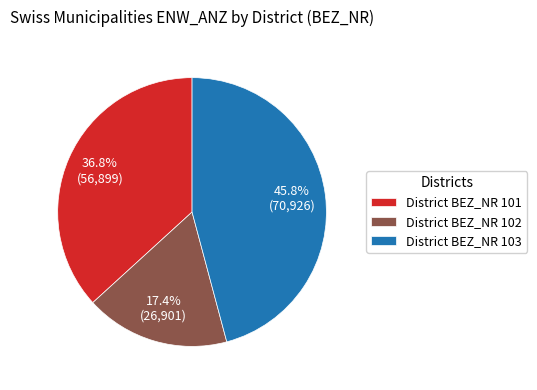

Combined, what portion of the pie is District BEZ_NR 101 and District BEZ_NR 102?

54.2%